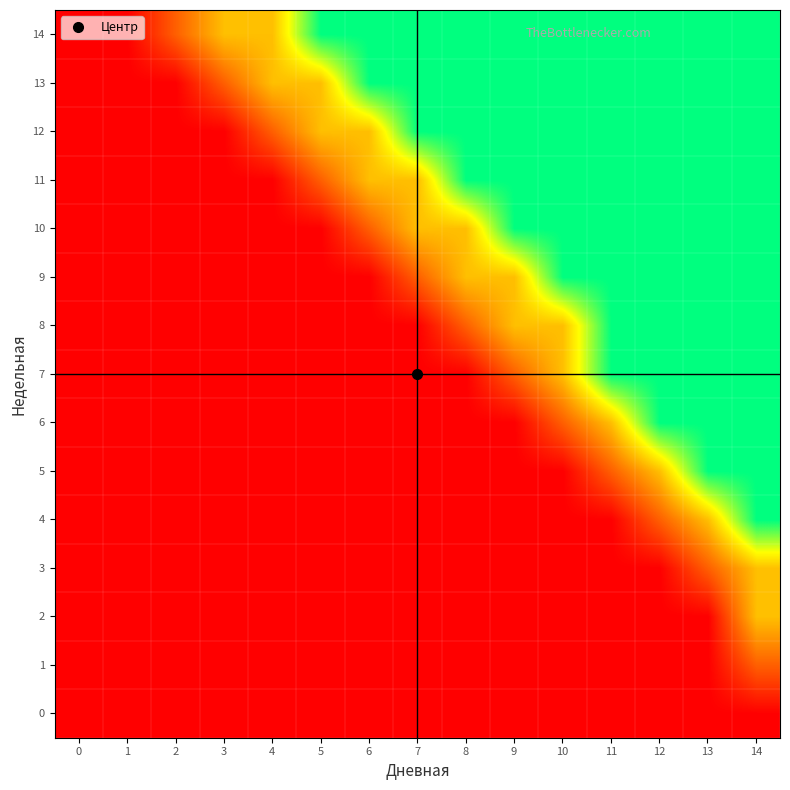

Rank the series at 14 from highest to lowest value.

4, 5, 6, 7, 8, 9, 10, 11, 12, 13, 14, 2, 3, 1, 0